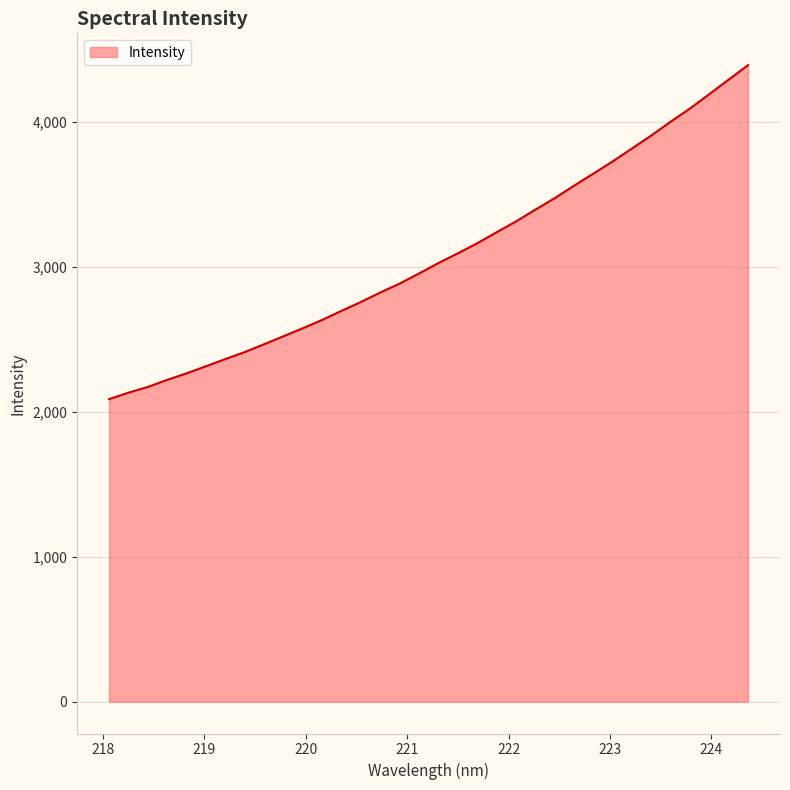

How many series are shown in this chart?

1